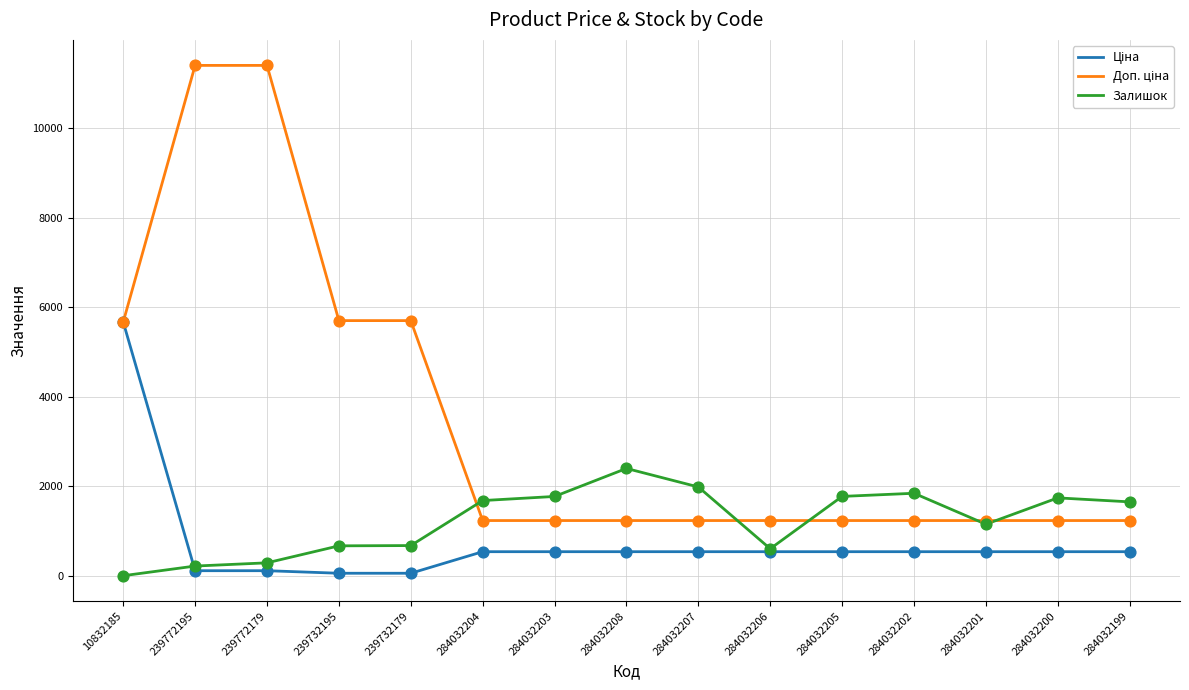

What is the total value across all series at 284032203?

3548.4